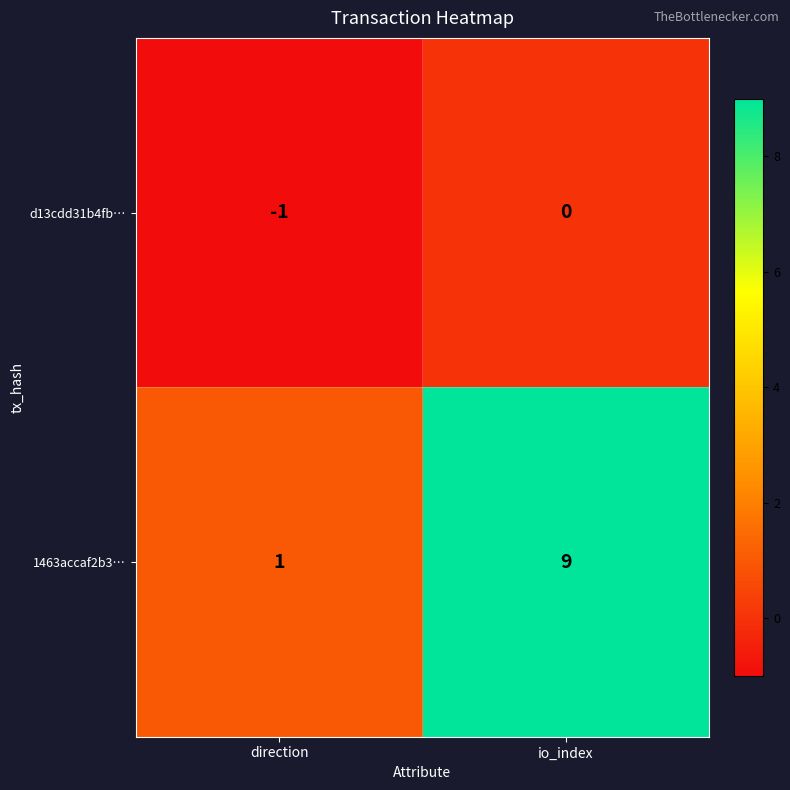

Reading left to right, what are all the values shown in this chart?

d13cdd31b4fb…: direction=-1	io_index=0
1463accaf2b3…: direction=1	io_index=9